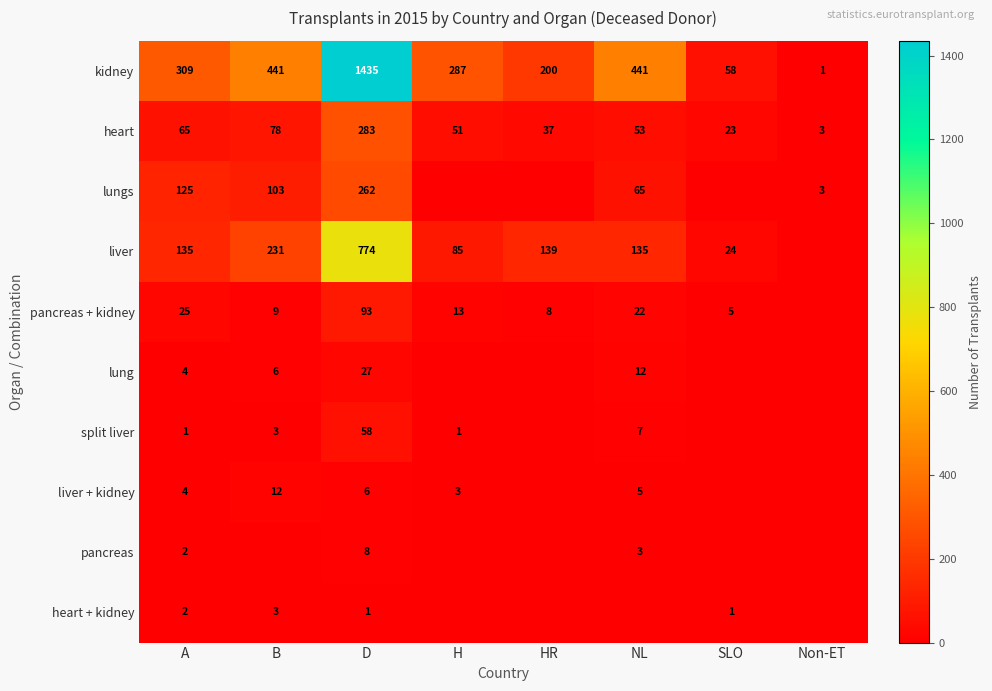

What is the difference between the highest and lowest values at A?

308